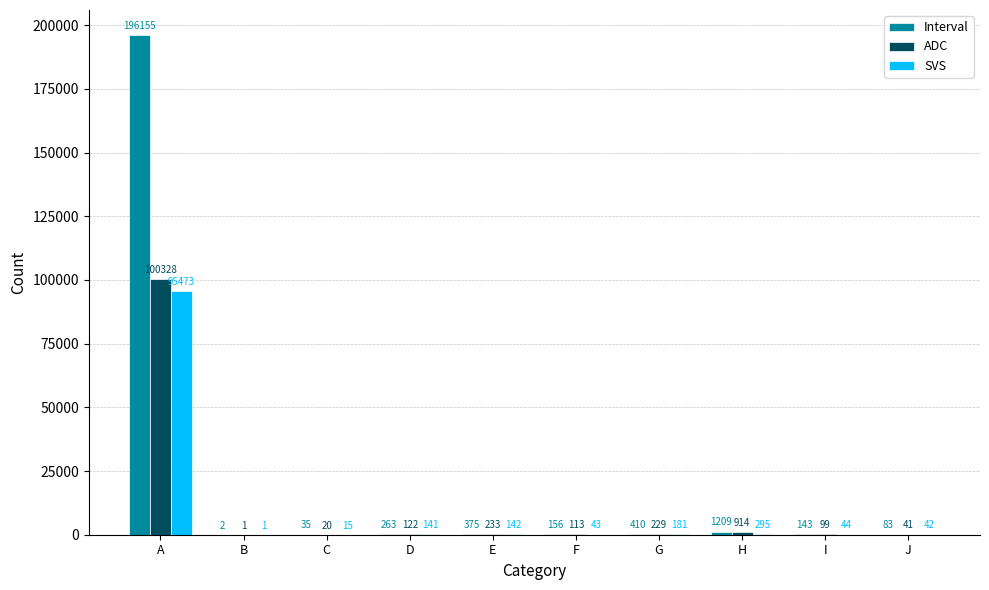

At which label does ADC reach its peak?

A